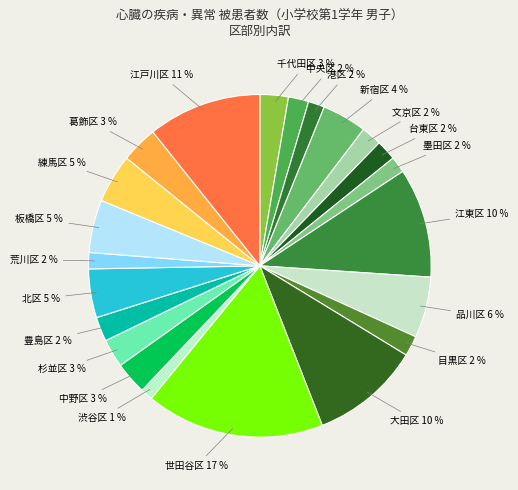

How many slices are in this pie chart?

22